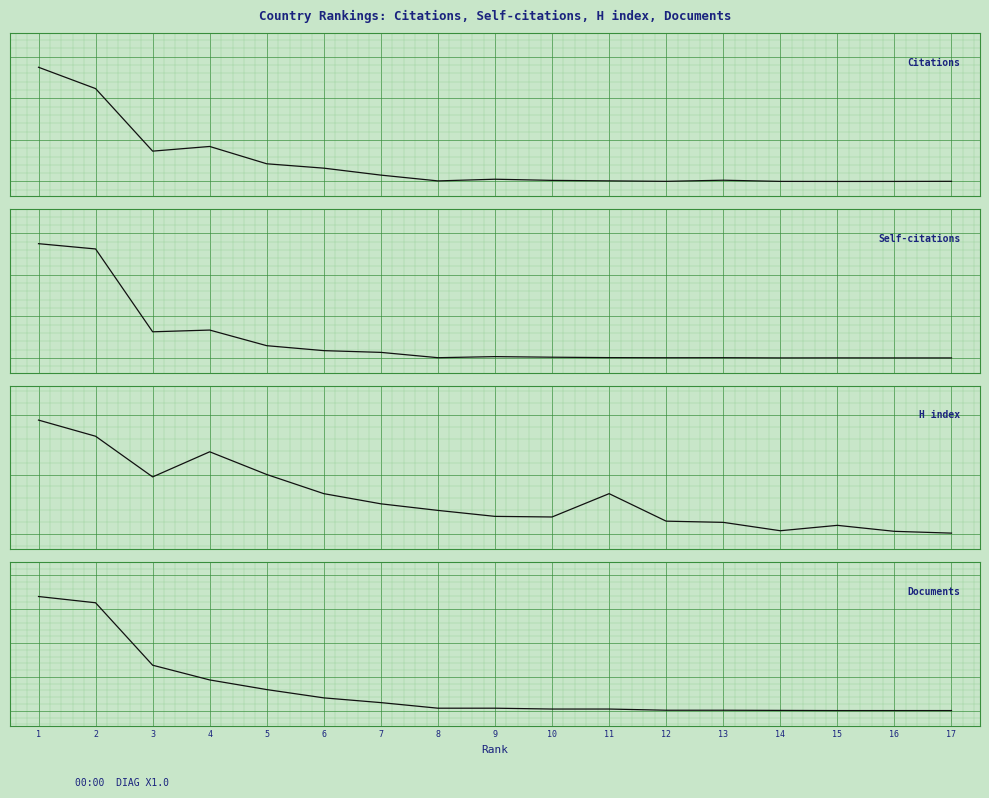

Is it true that H index equals 296 at 1?

False